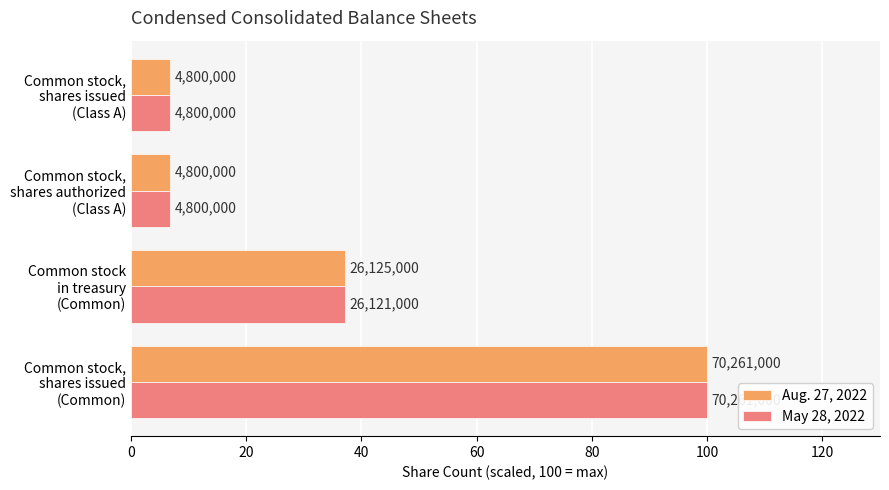

What are all the series names shown in the legend?

Aug. 27, 2022, May 28, 2022